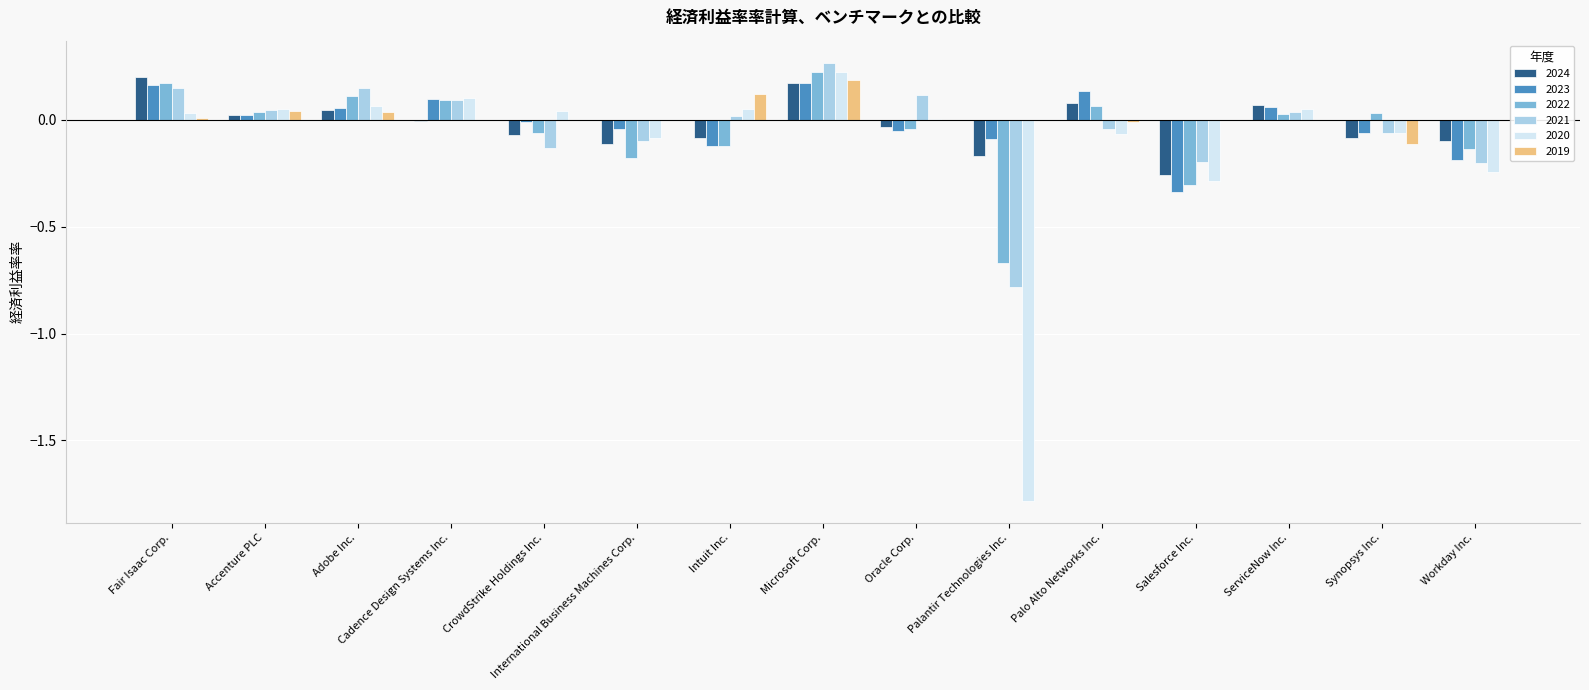

What is the sum of all 2020 values?

-1.9